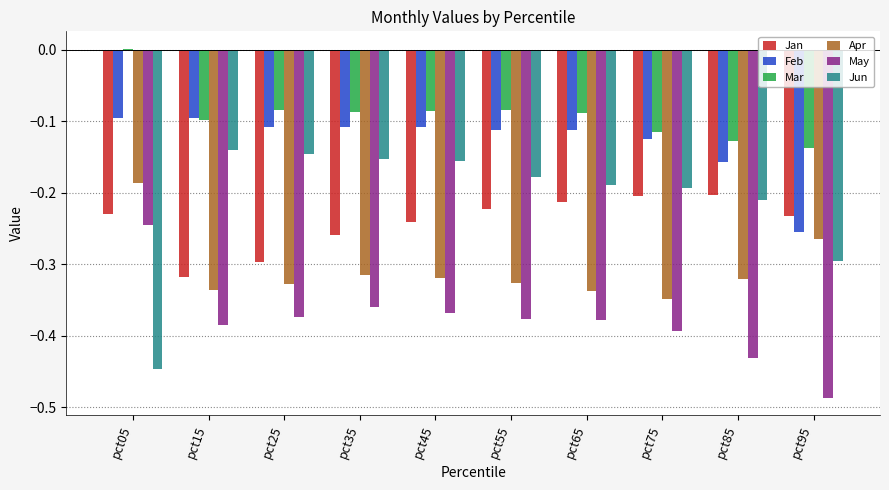

The value of Jun at pct65 is -0.1. True or false?

False